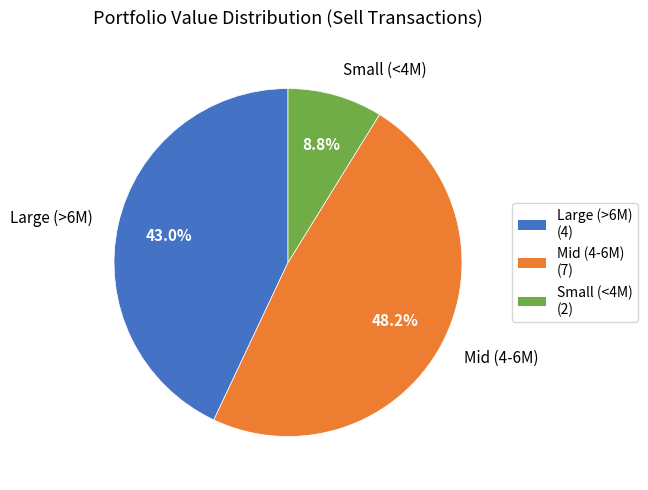

What percentage do Small (<4M) and Mid (4-6M) together represent?

57.0%